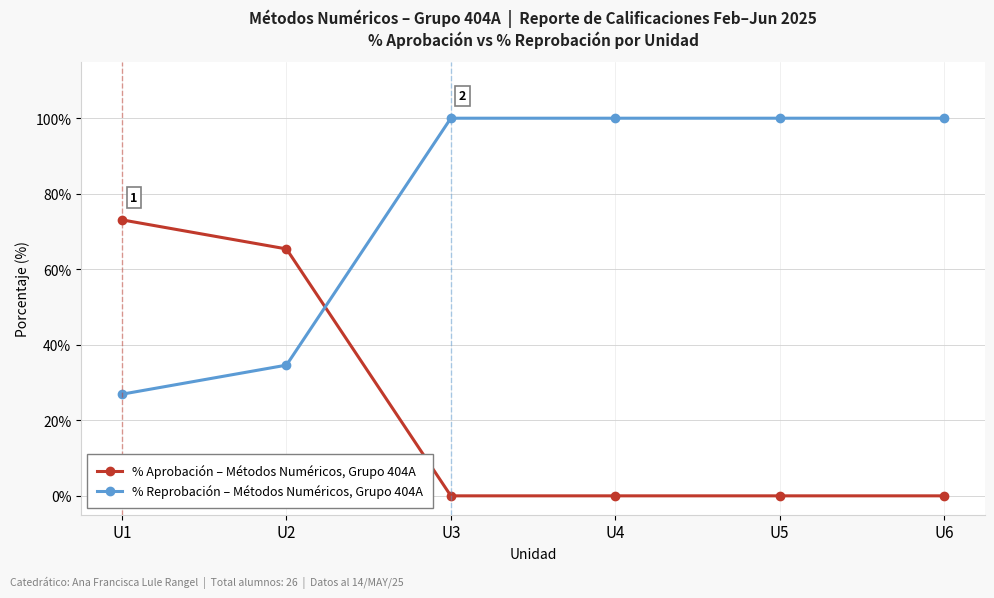

Rank the series by their maximum value, from lowest to highest.

% Aprobación – Métodos Numéricos, Grupo 404A, % Reprobación – Métodos Numéricos, Grupo 404A